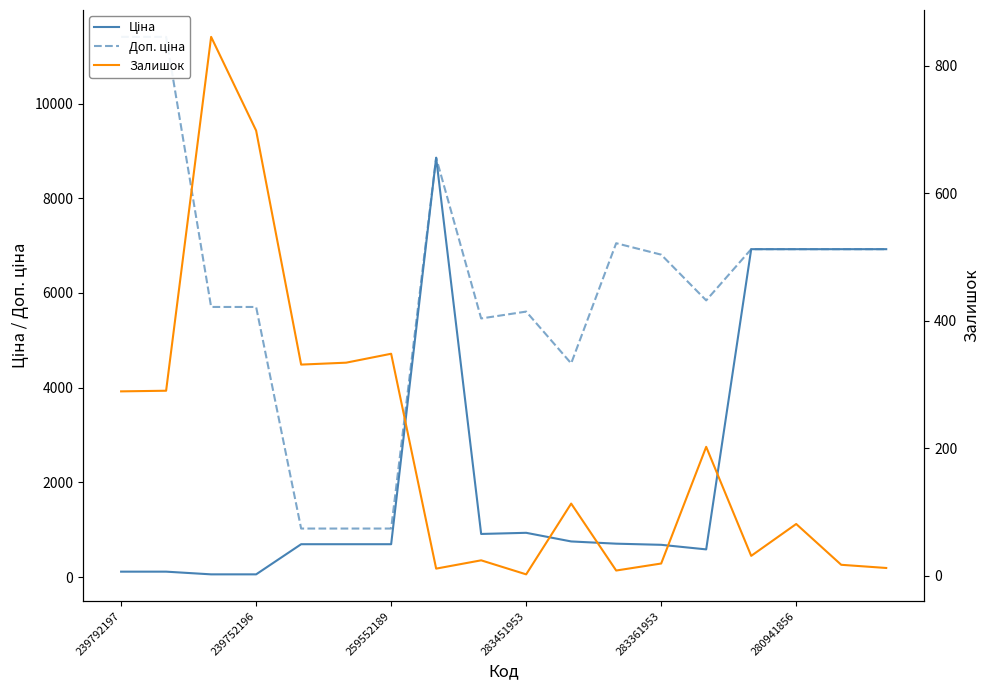

Rank the series by their average value, from highest to lowest.

Доп. ціна, Ціна, Залишок